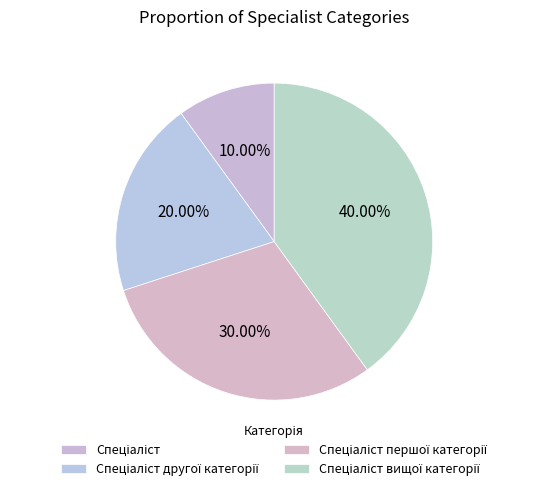

Is there a majority slice in this chart?

No